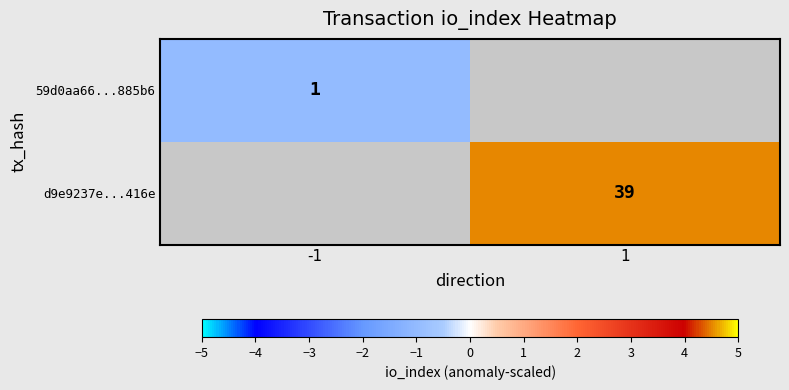

Is it true that d9e9237e...416e equals 39 at 1?

True